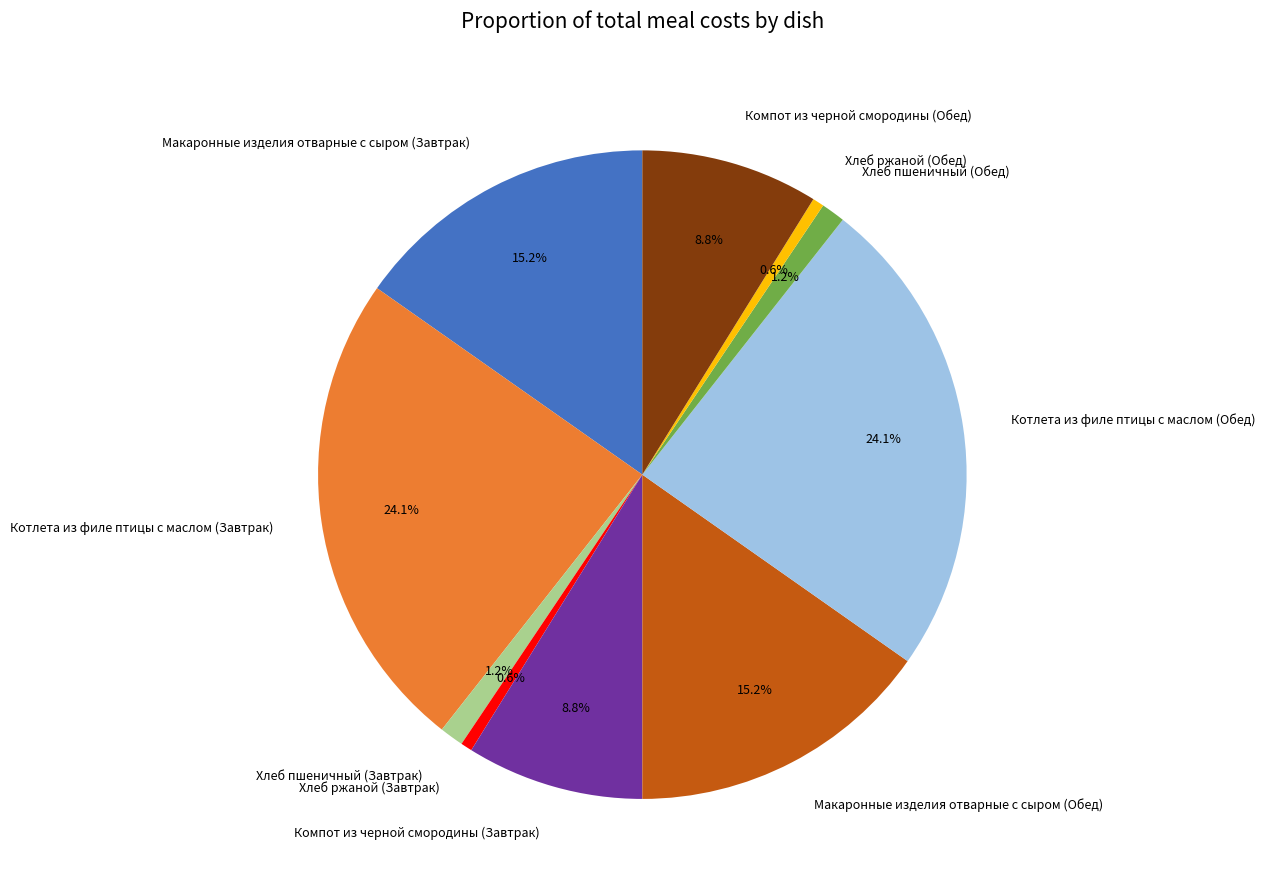

What percentage is NOT represented by Макаронные изделия отварные с сыром (Обед)?

84.8%